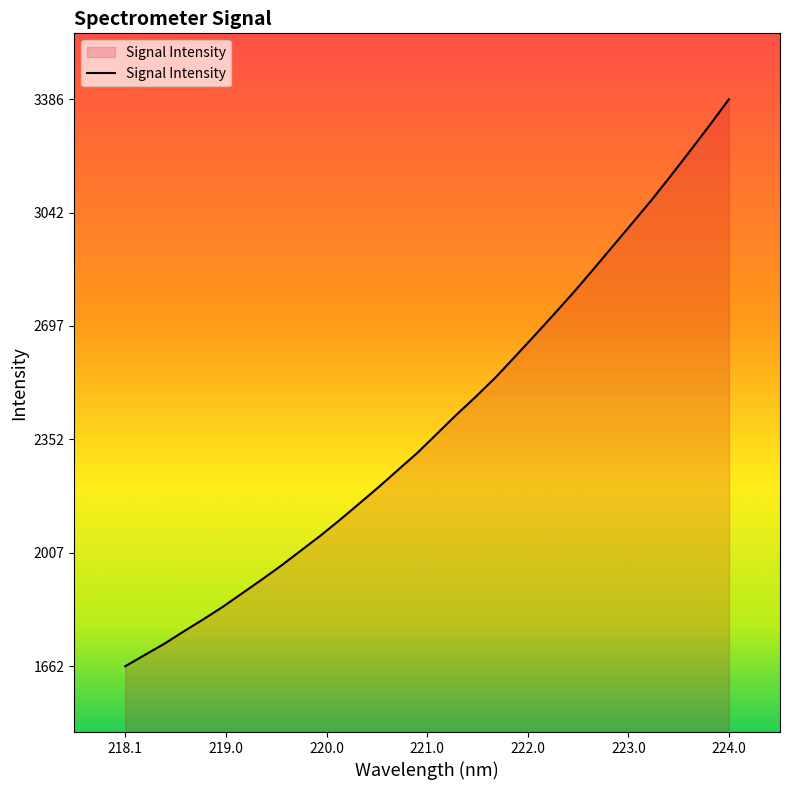

What is the difference between the maximum and minimum values?

1724.1